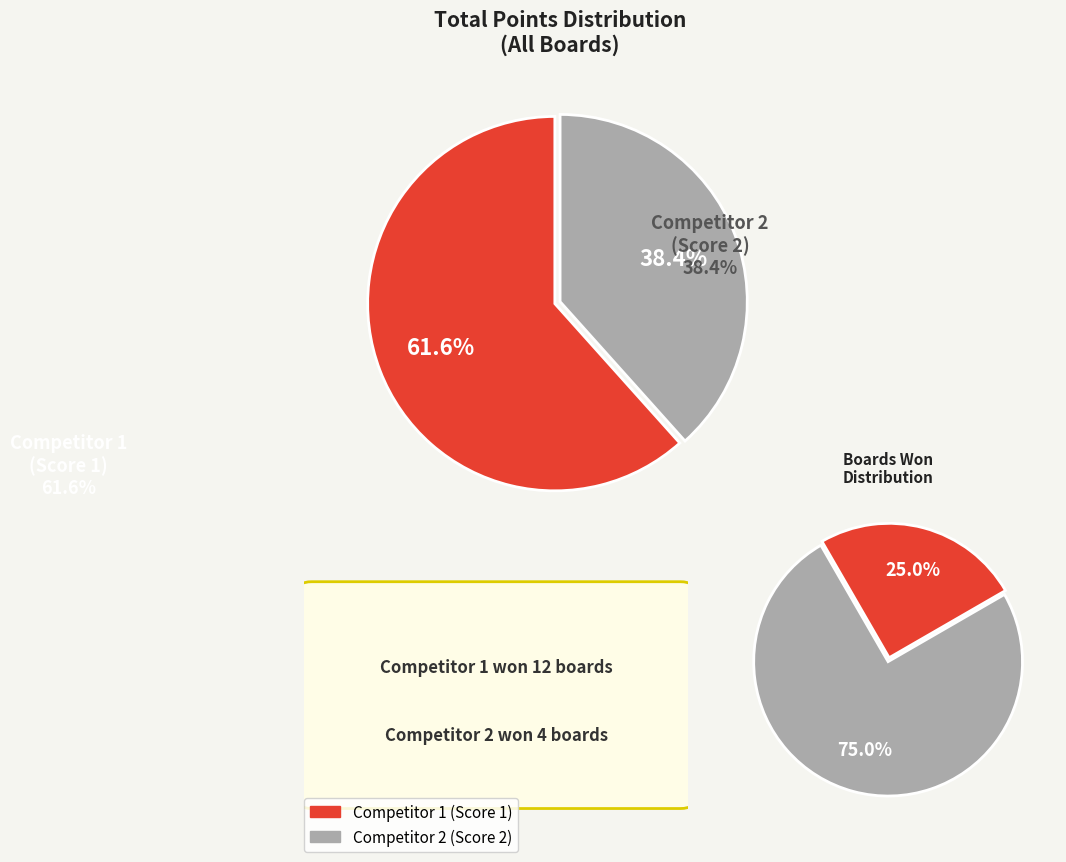

Does 4 account for over 50% of the chart?

No